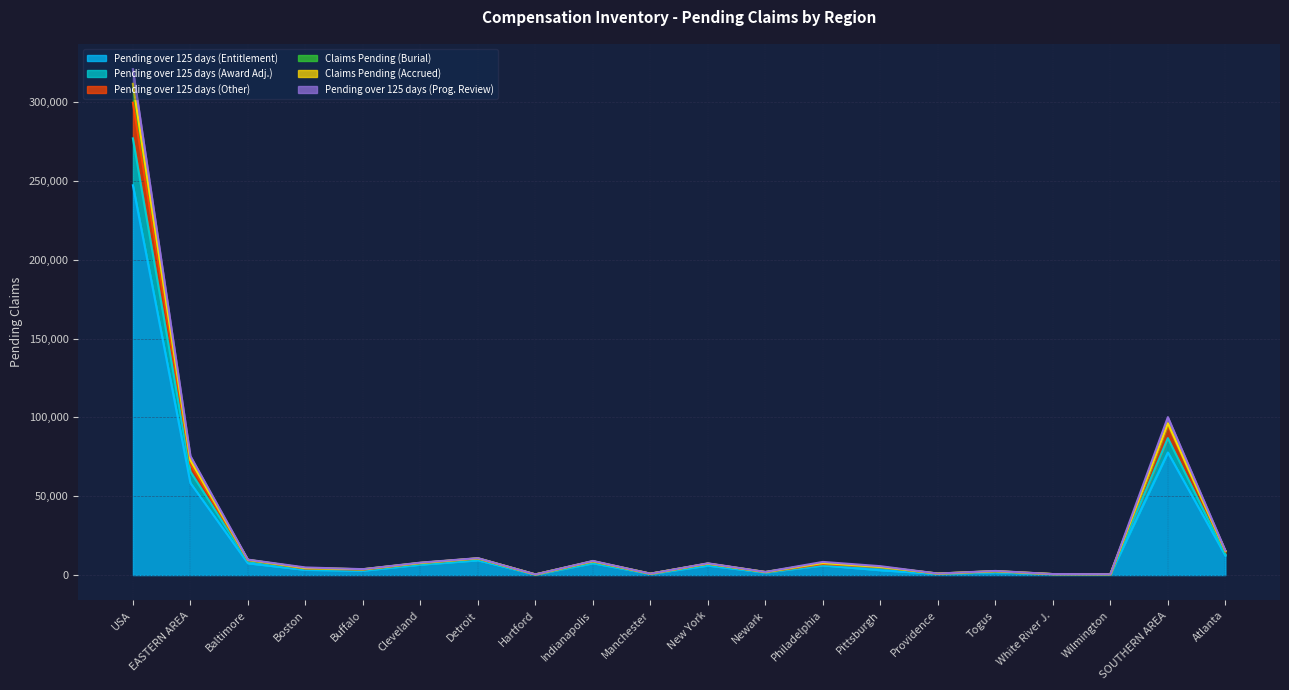

What position from the right is Indianapolis?

12